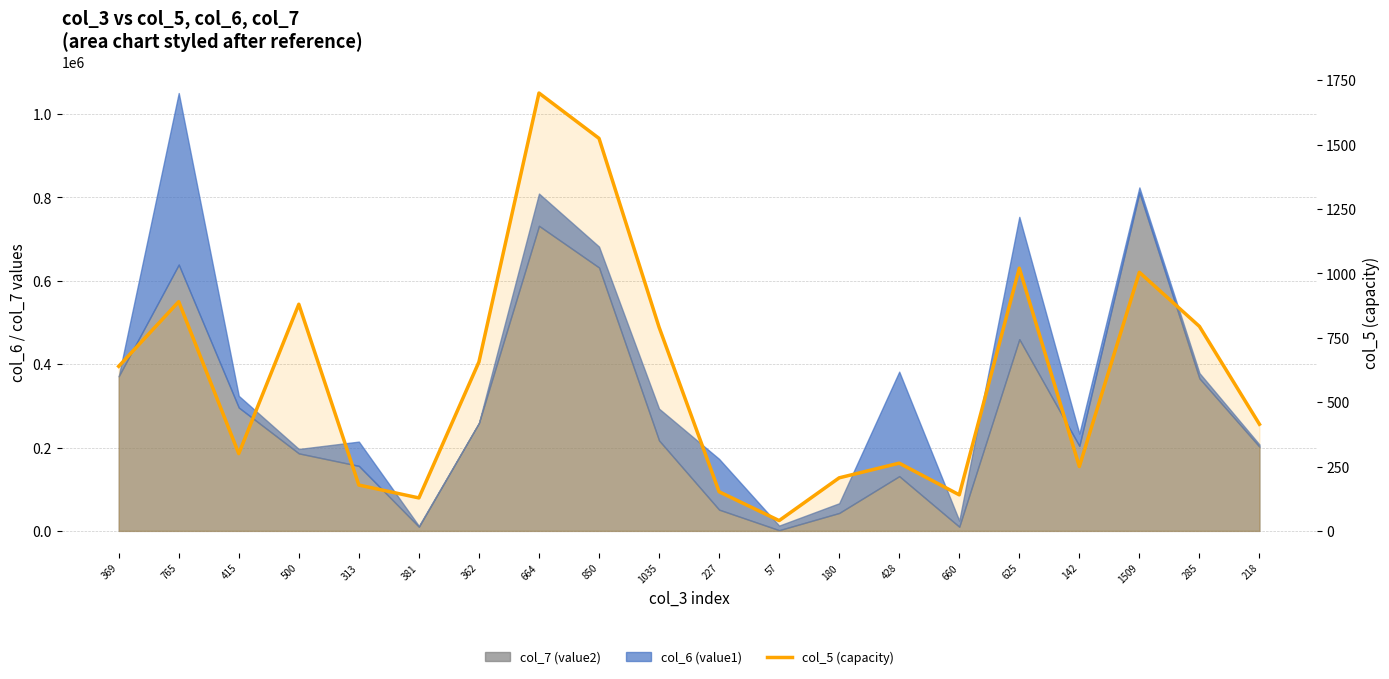

Does the chart have visible grid lines?

Yes